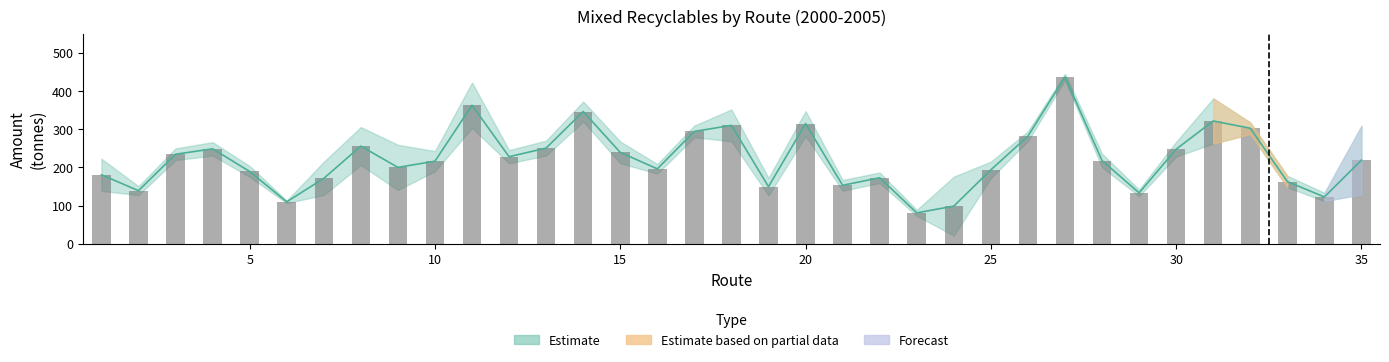

How many data points does each series have?

35